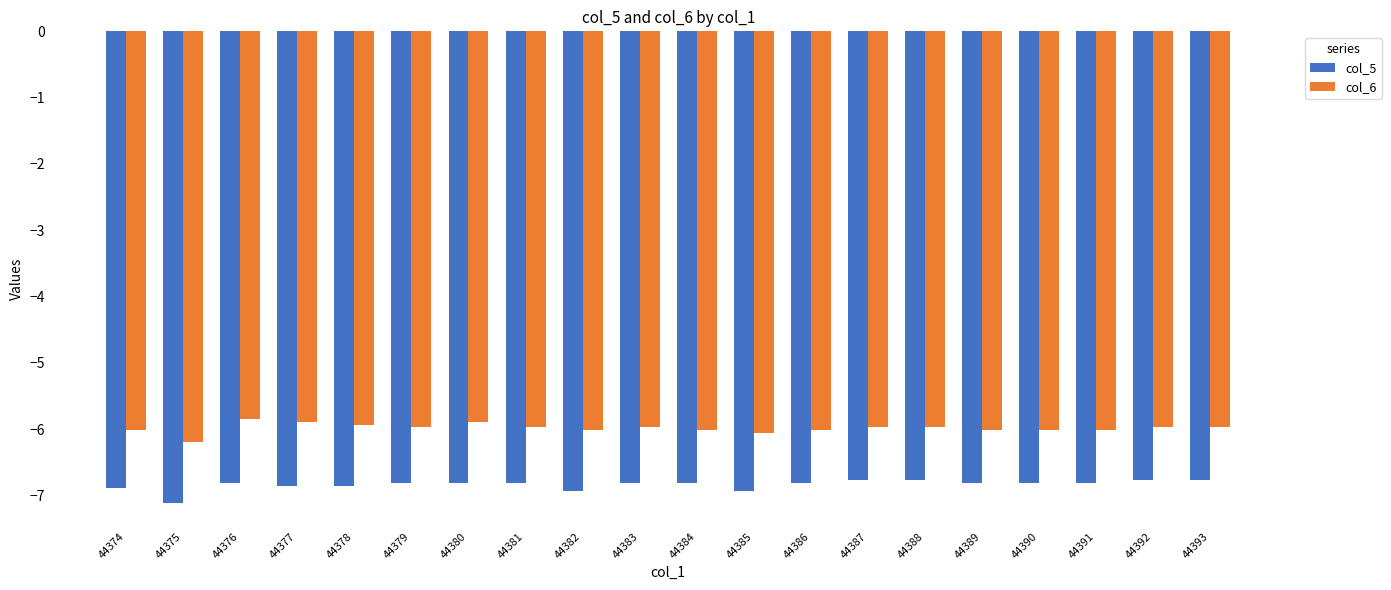

Is the value of col_5 at 44382 greater than the value of col_6 at 44381?

No